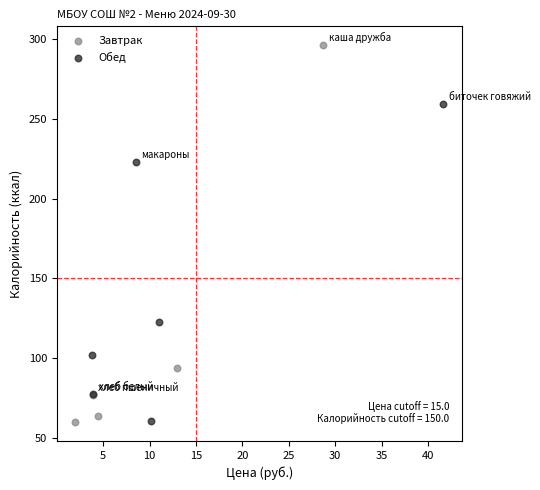

Which series has the largest Y range (max minus min)?

Завтрак